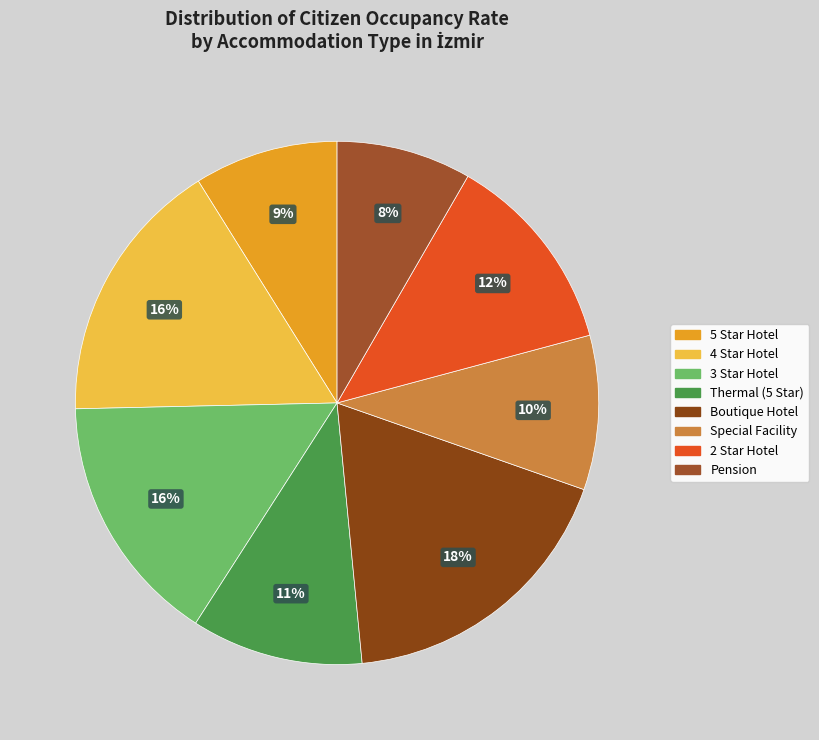

Approximately how many times larger is the value at 5 Star Hotel compared to 3 Star Hotel?

0.6